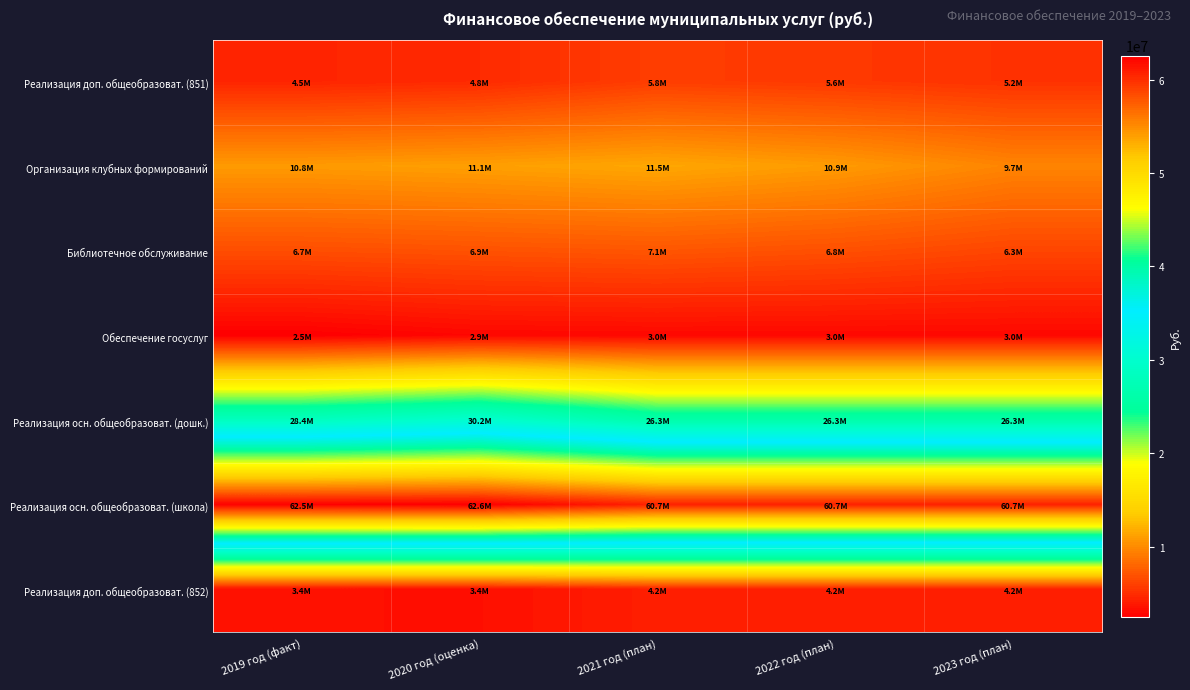

At which category is the sum across all series the highest?

2020 год (оценка)